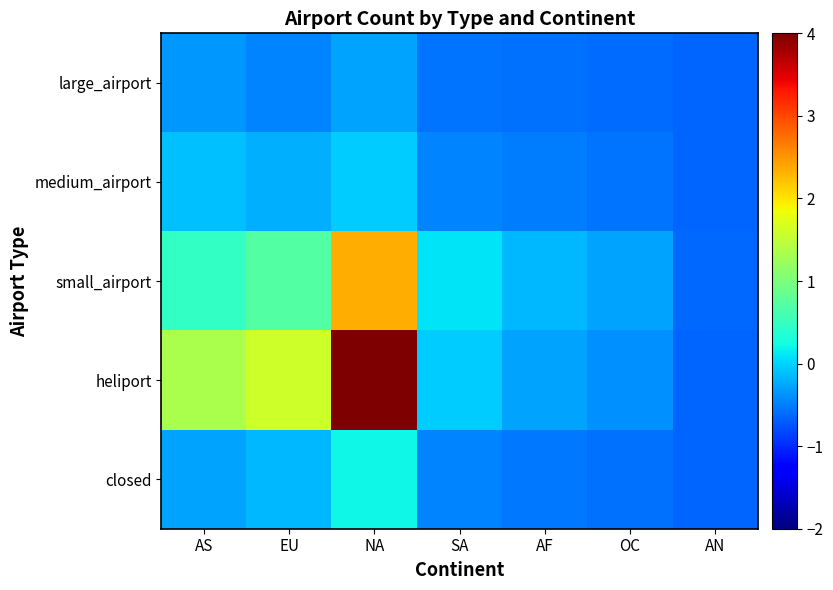

Which category has the lowest value across all series?

AN